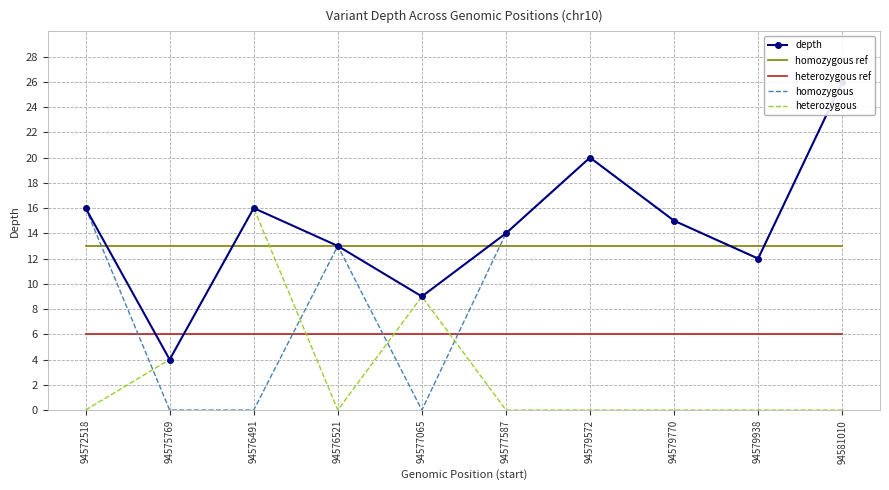

What is the difference between the second highest and minimum values in the homozygous series?

20